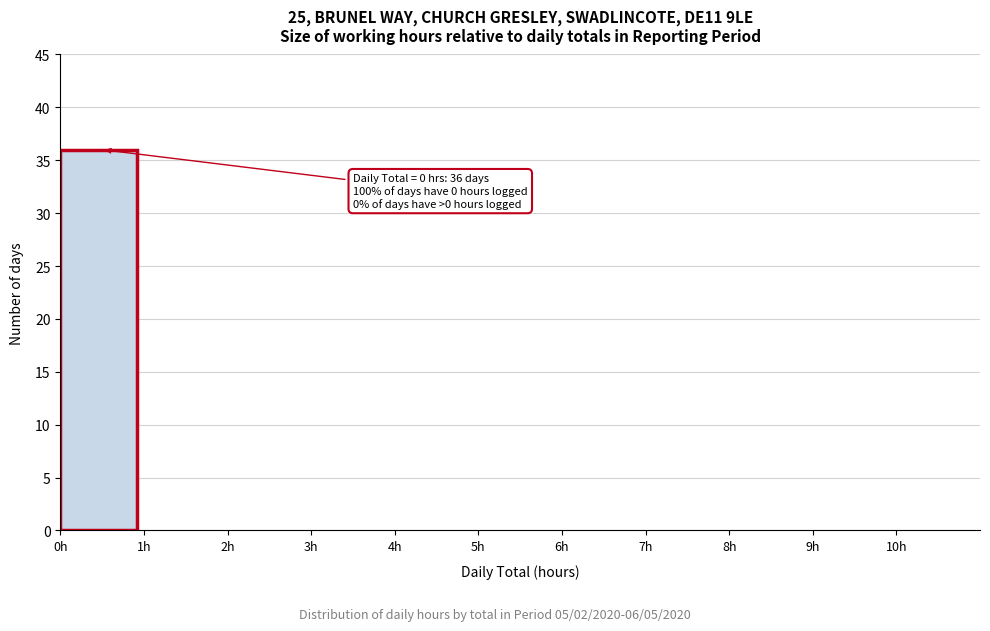

Which range on the x-axis has the tallest bar?

0 to 1